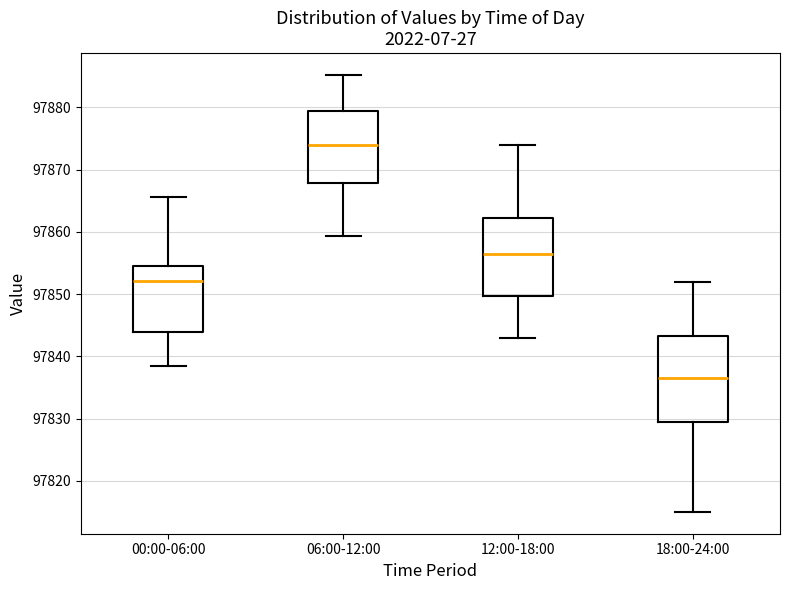

Reading left to right, transcribe this box plot: for each box, give where its median line is, the range the box spans, and where its two whiskers end, as read against the y-axis. The values are not printed on the chart, so give them approximately, as read against the axis.

00:00-06:00: median 97852, box 97844 to 97854, whiskers 97838 to 97866
06:00-12:00: median 97874, box 97868 to 97879, whiskers 97859 to 97885
12:00-18:00: median 97857, box 97850 to 97862, whiskers 97843 to 97874
18:00-24:00: median 97837, box 97830 to 97843, whiskers 97815 to 97852